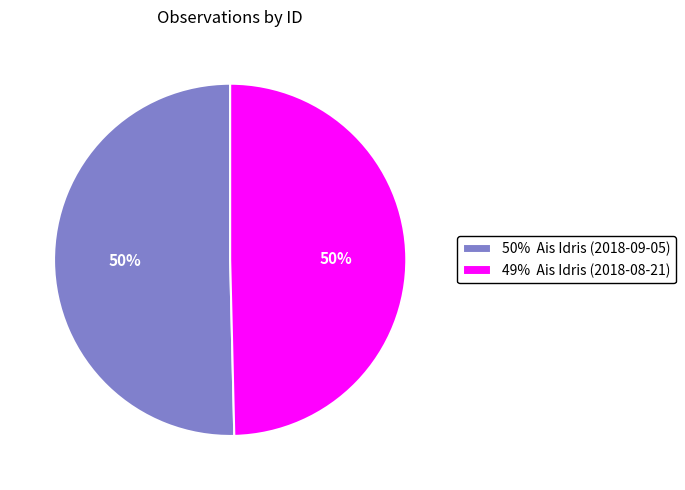

Count the number of slices in the pie.

2